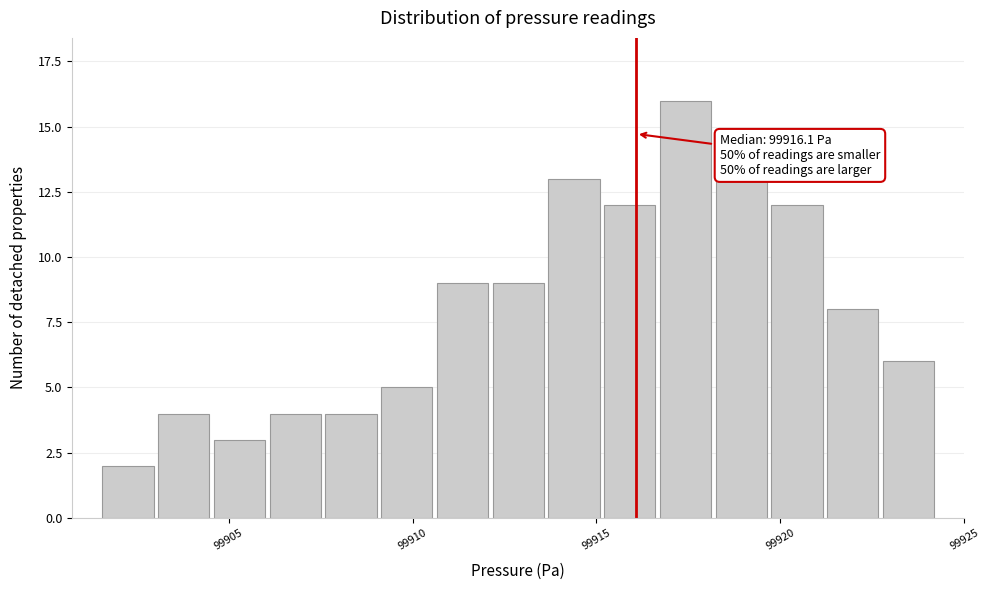

Around what value on the x-axis is the tallest bar? Give the approximate position of its centre, as read against the axis.

99917.5